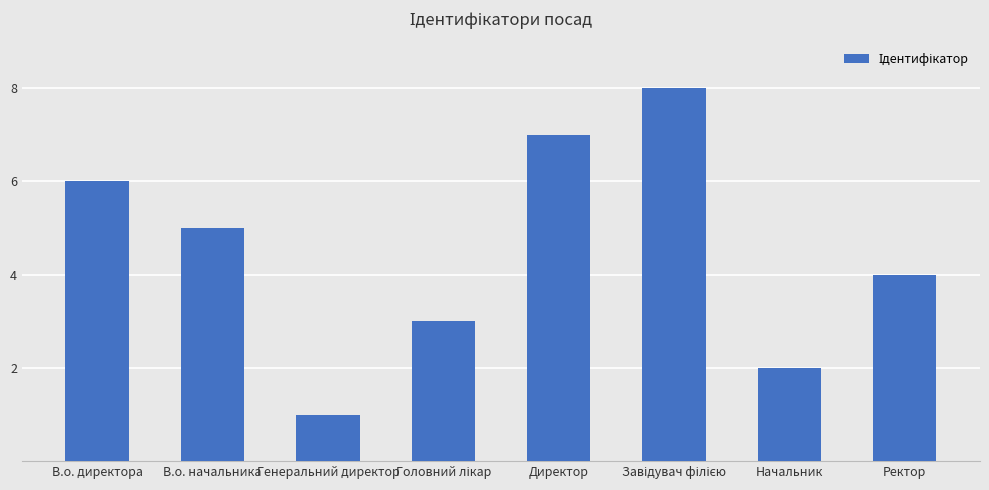

Is it true that the value at Генеральний директор is 1?

True